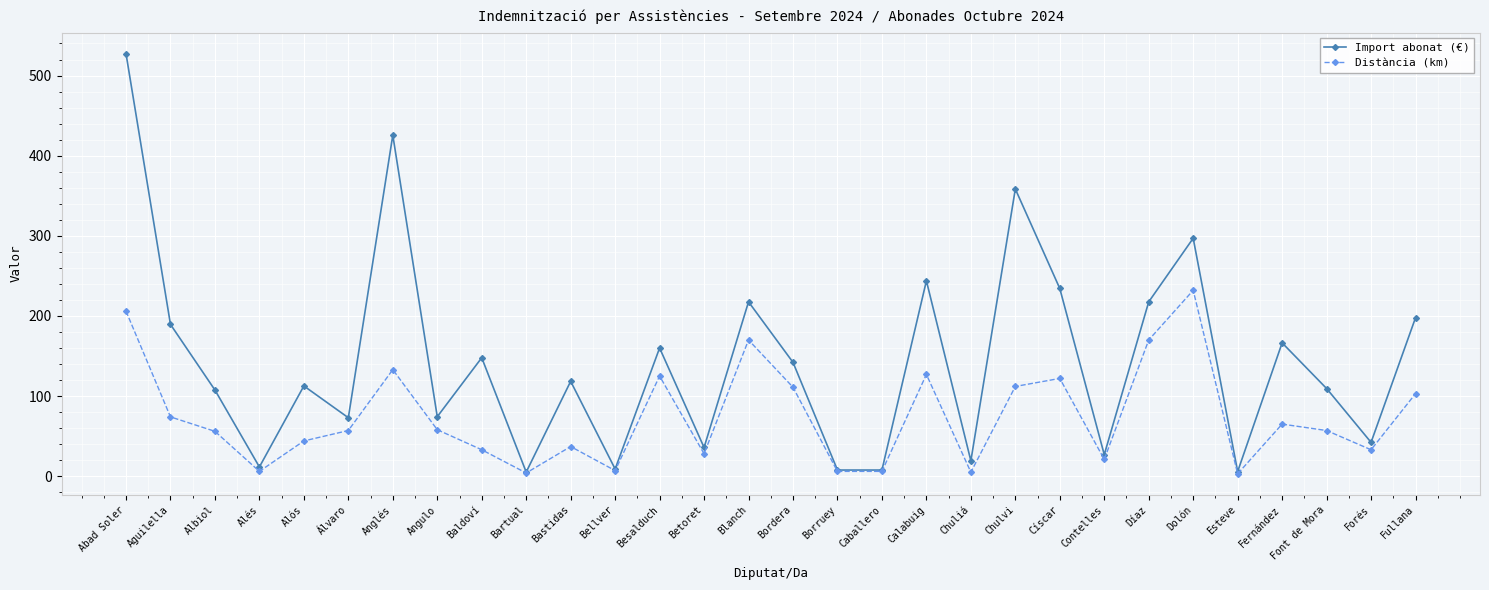

True or false: Import abonat (€) has a value of 217.6 at Blanch.

True